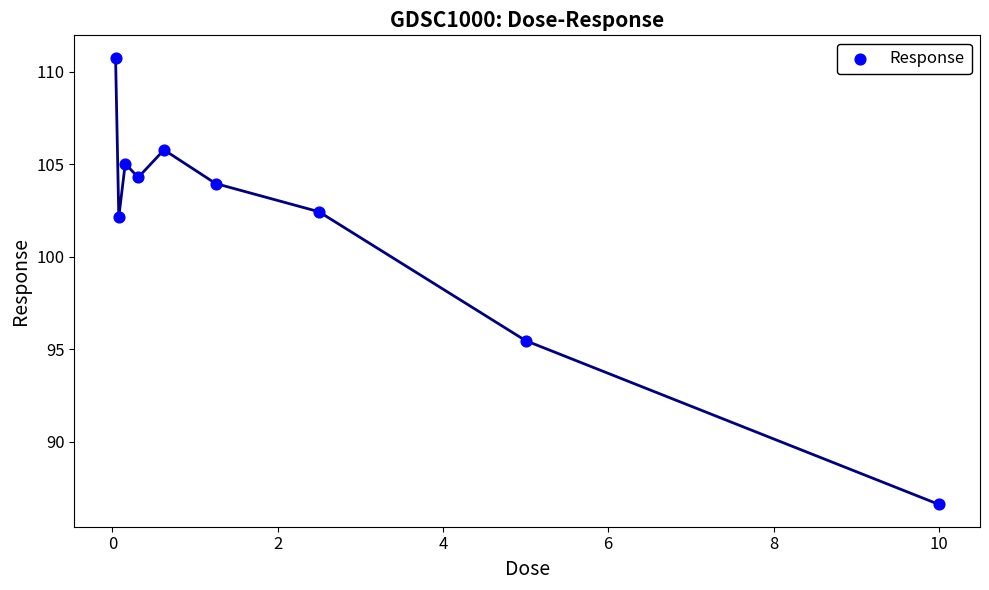

What is the average X value?

2.2